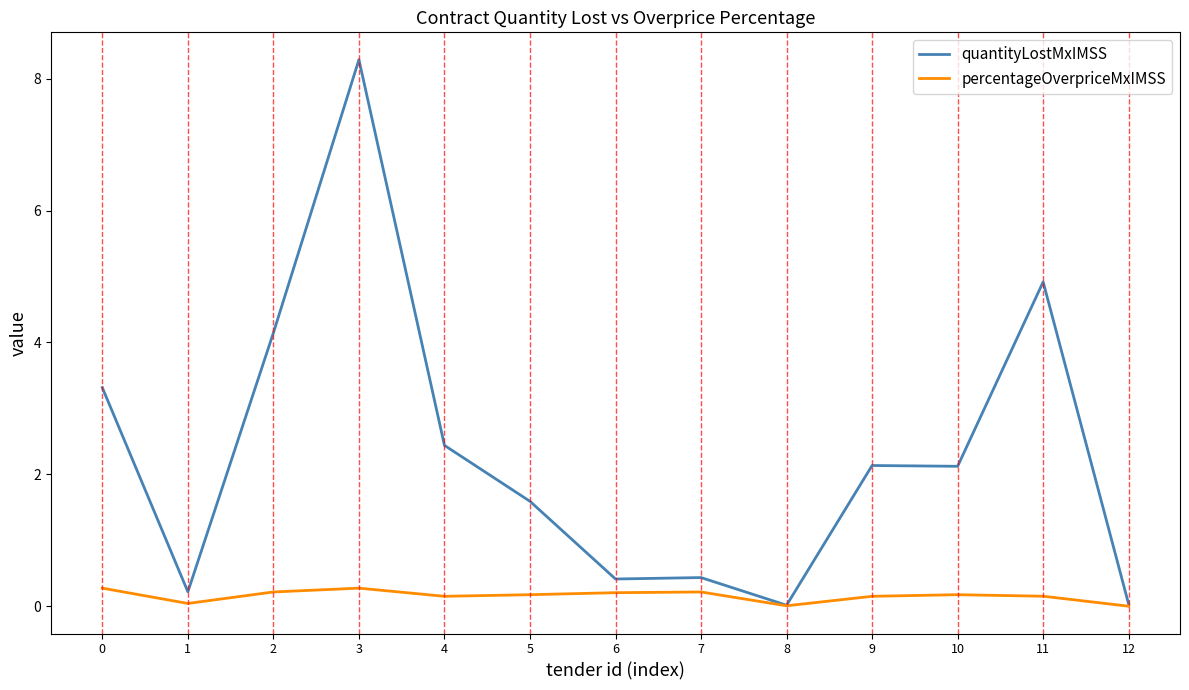

How many lines are shown in the chart?

2